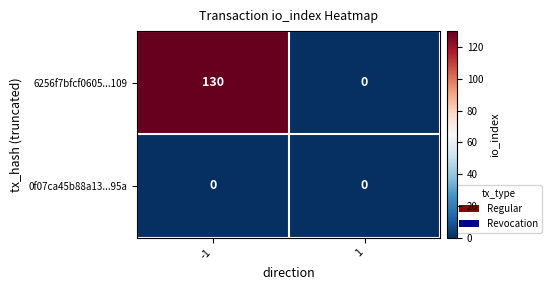

List the series in order of their overall mean, highest first.

6256f7bfcf0605...109, 0f07ca45b88a13...95a